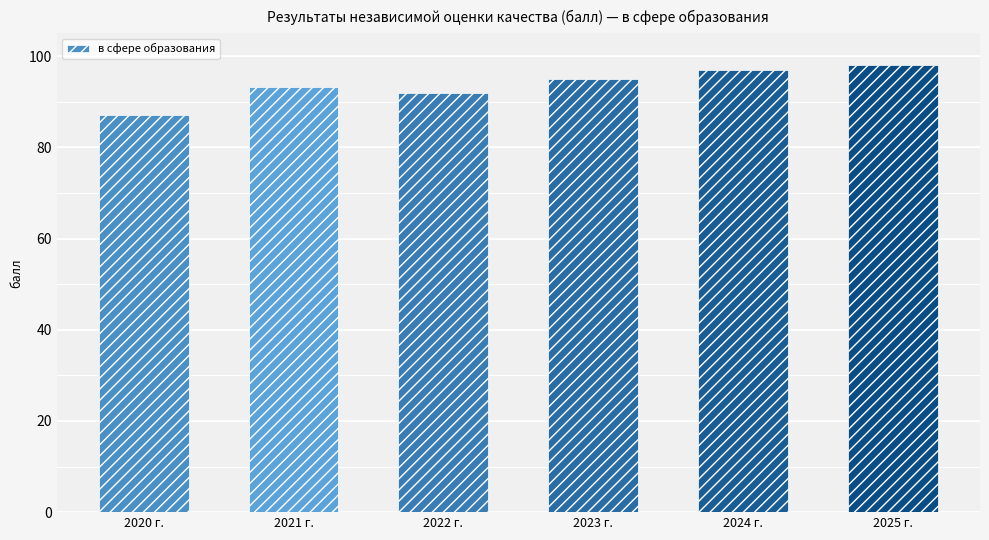

What value does the data have at 2024 г.?

97.0